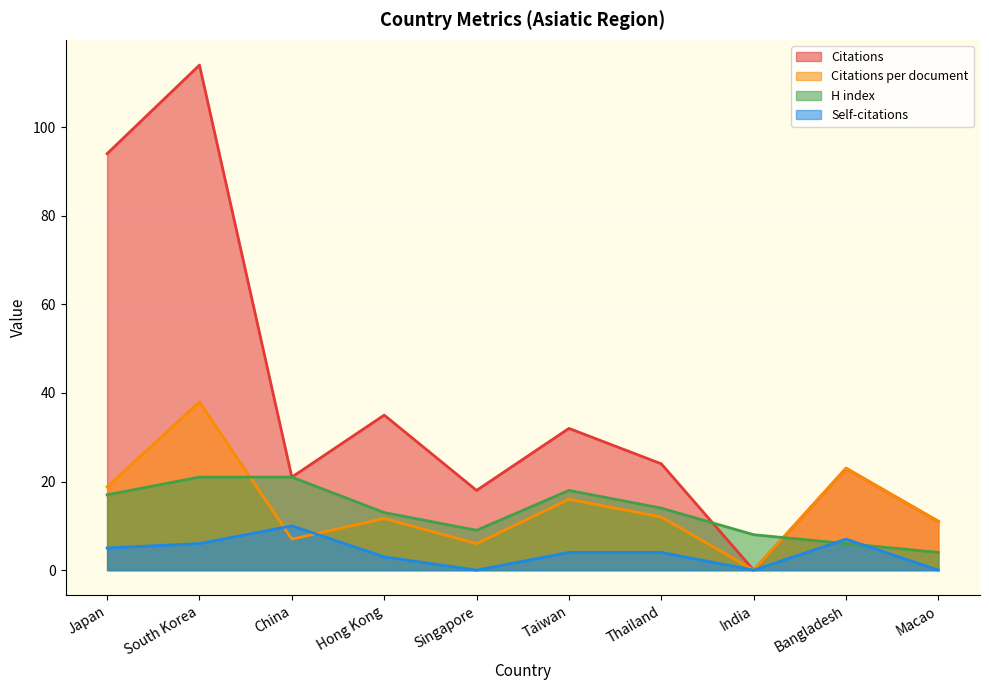

Rank the series at Macao from highest to lowest value.

Citations, Citations per document, H index, Self-citations